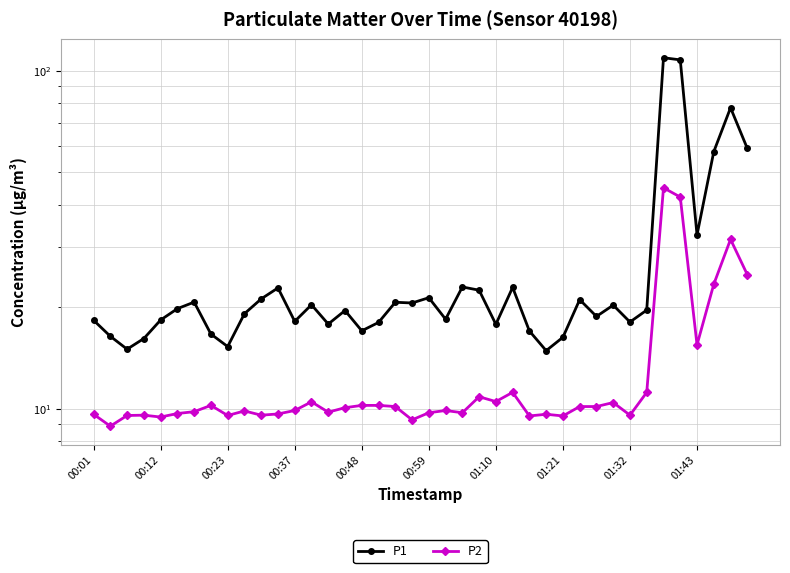

The value of P2 at 10 is 9.6. True or false?

True